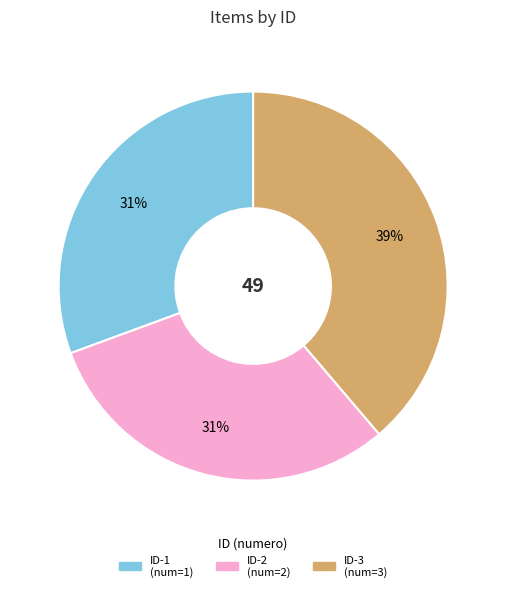

To the nearest percent, what is the difference between the largest and smallest slice percentages?

8%